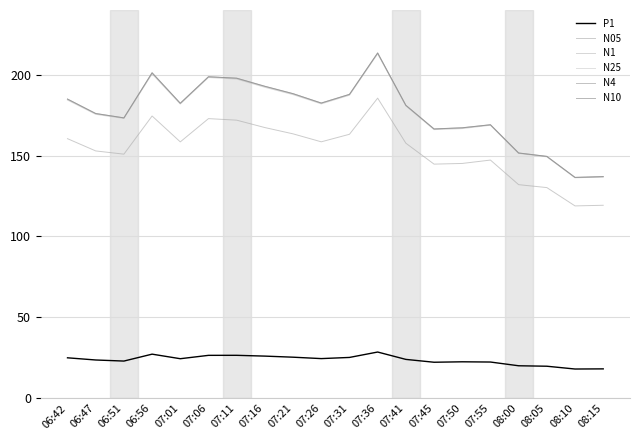

What is the spread (max minus min) of values at 07:16?

166.8